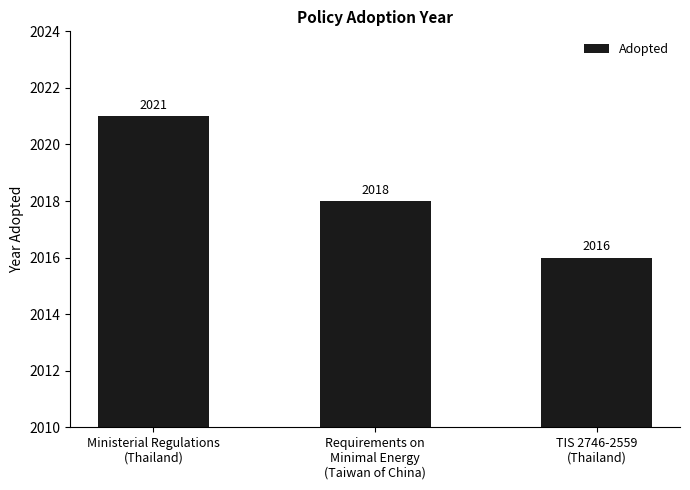

Rank the categories by value from lowest to highest.

TIS 2746-2559
(Thailand), Requirements on
Minimal Energy
(Taiwan of China), Ministerial Regulations
(Thailand)